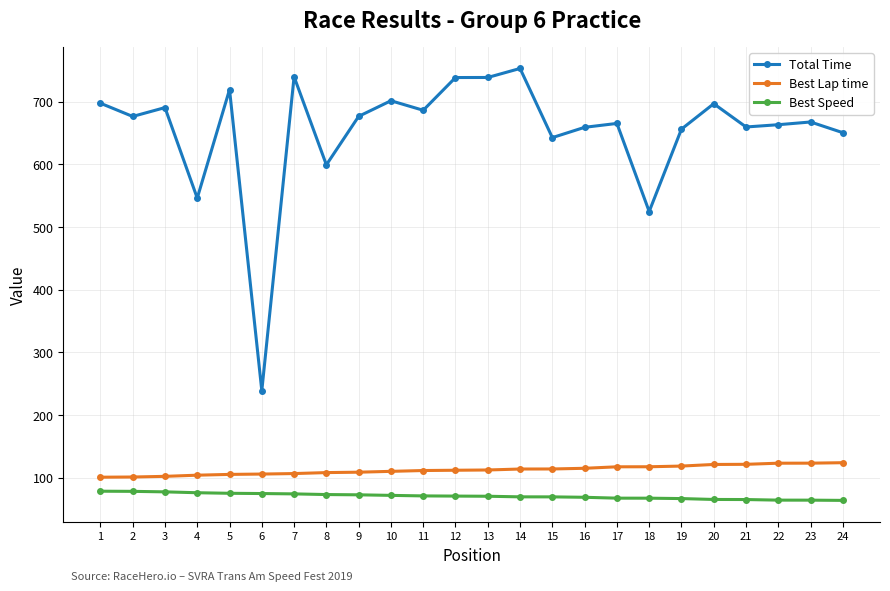

What is the smallest value displayed?

63.9